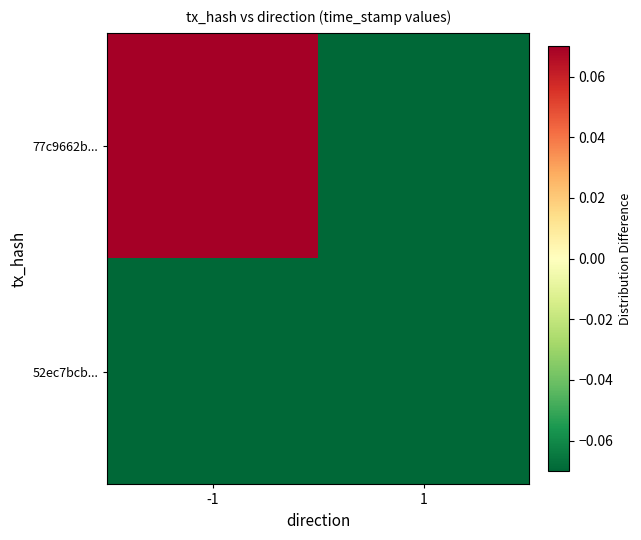

Reading left to right, extract all data points from this chart.

77c9662b...: -1=0.5	1=-2496650.4
52ec7bcb...: -1=-2496650.4	1=-0.5